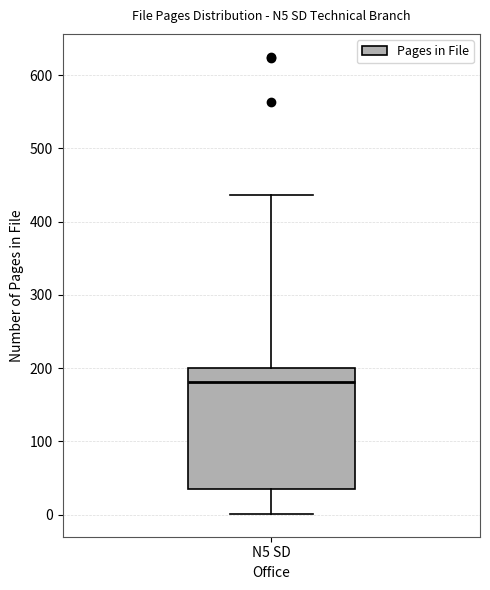

Where is the upper edge of the box for N5 SD on the y-axis? The values are not printed on the chart, so give them approximately, as read against the axis.

200